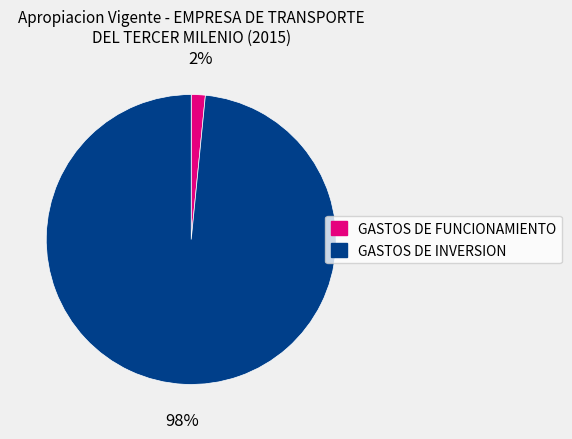

To the nearest percent, what portion does GASTOS DE FUNCIONAMIENTO represent?

2%